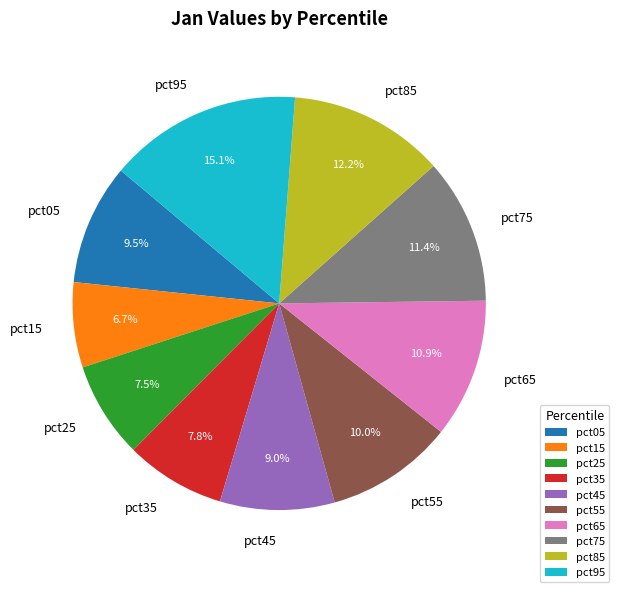

Do pct55 and pct05 together represent more than half of the pie?

No